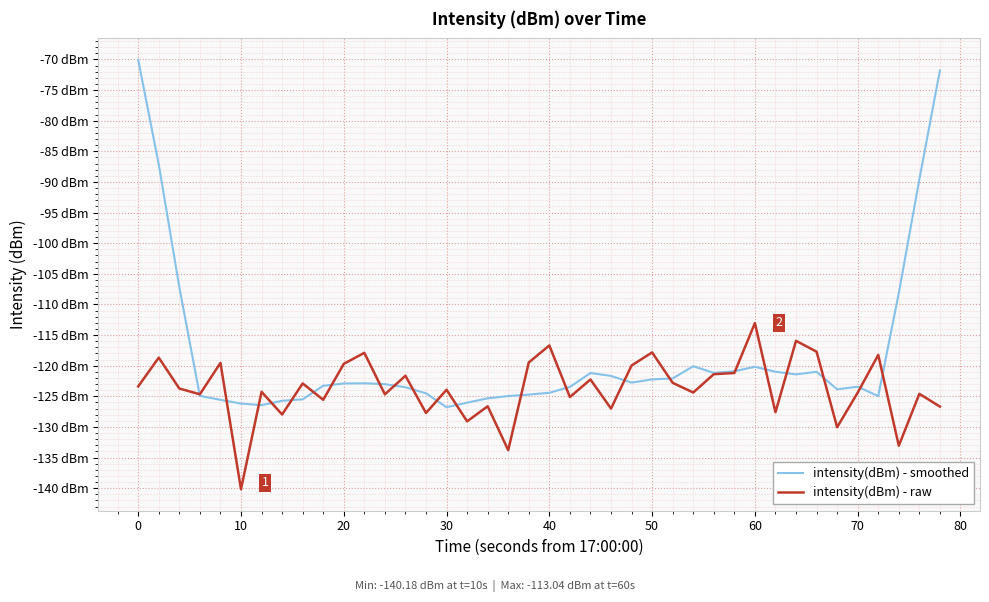

Does the chart display data point markers on the line(s)?

No